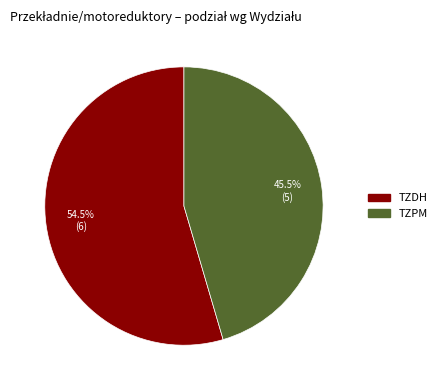

Count the number of slices in the pie.

2